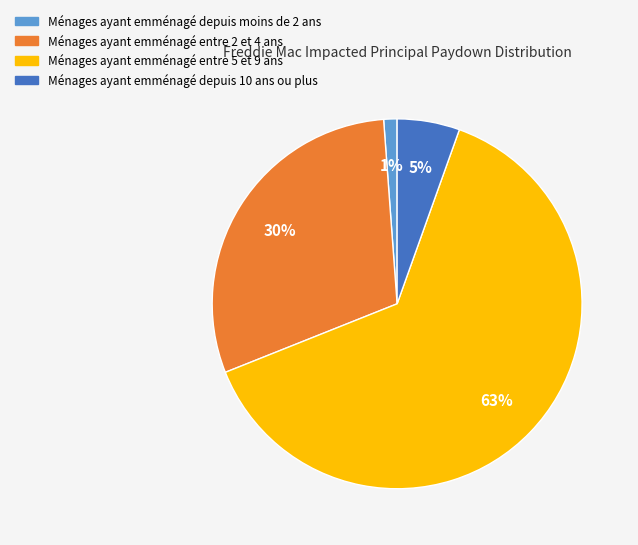

Is there a majority slice in this chart?

Yes